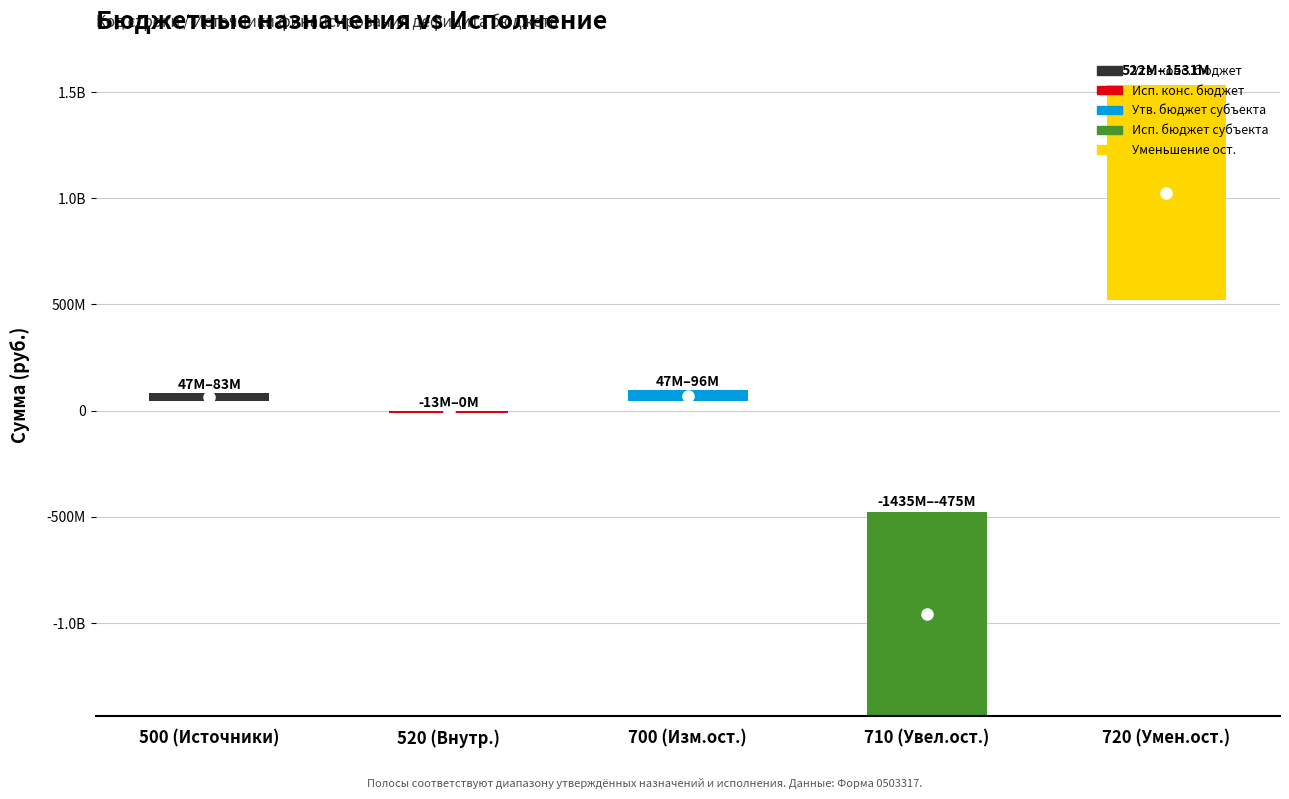

At how many categories does at least one series exceed 443253230?

1